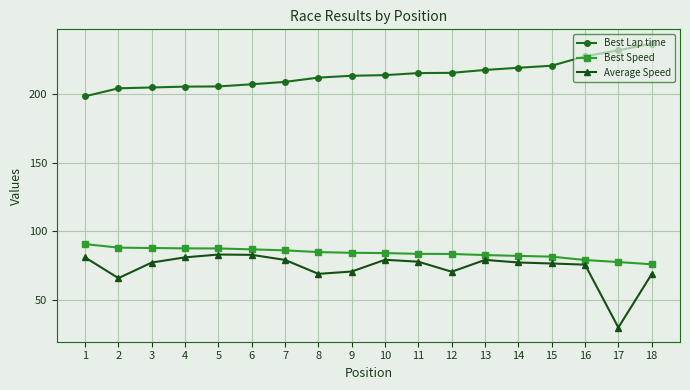

Does the chart display data point markers on the line(s)?

Yes